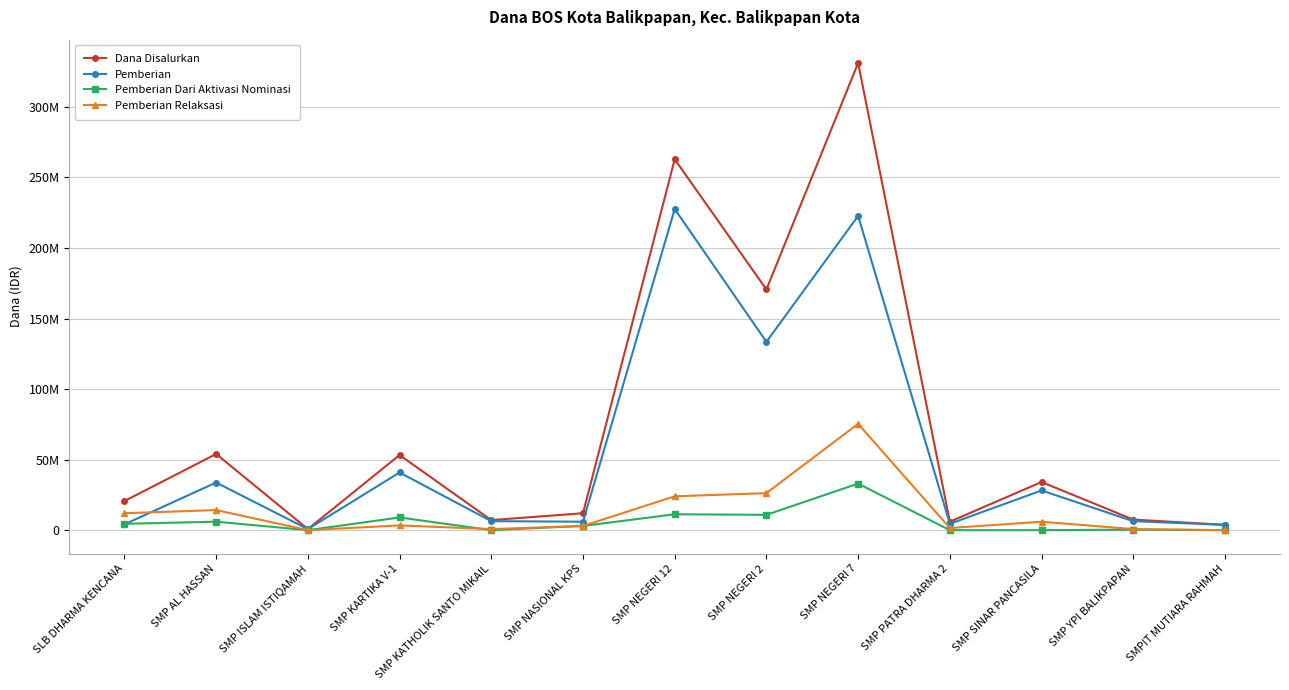

What is the difference between the second highest and second lowest values in the Pemberian Relaksasi series?

26250000